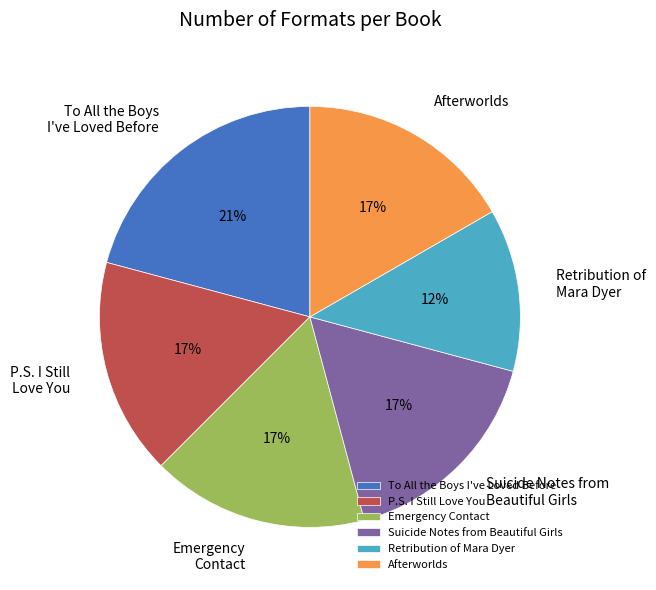

Does any single category account for the majority?

No